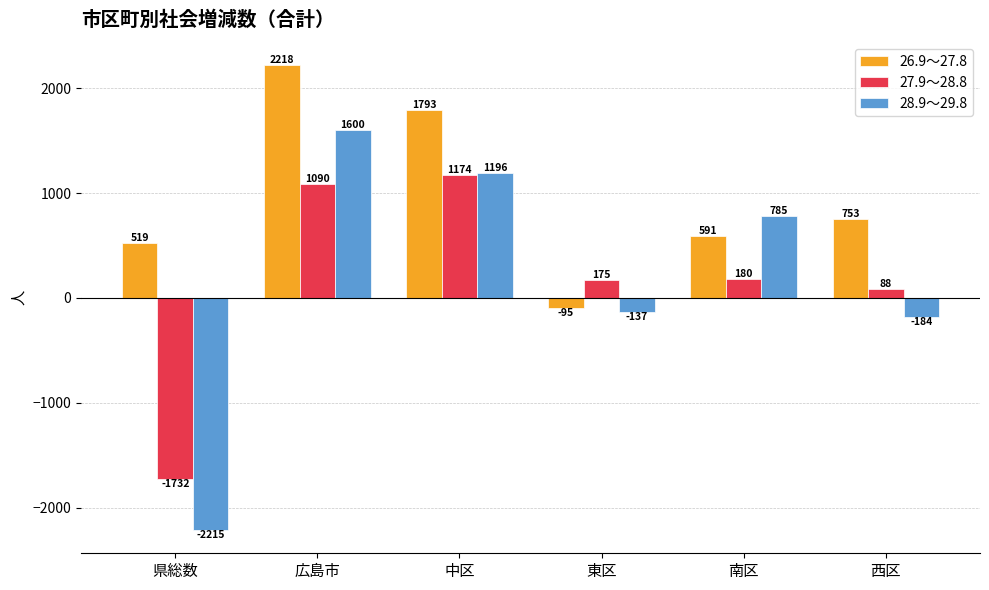

What is the total value across all series at 南区?

1556